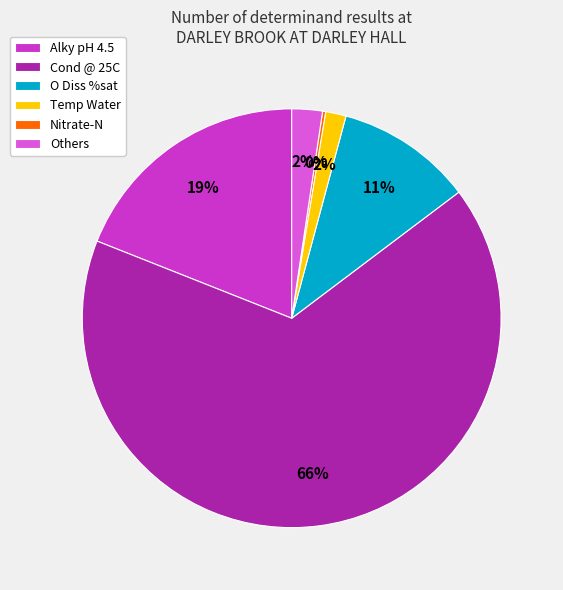

Which category has the biggest portion of the pie?

Cond @ 25C